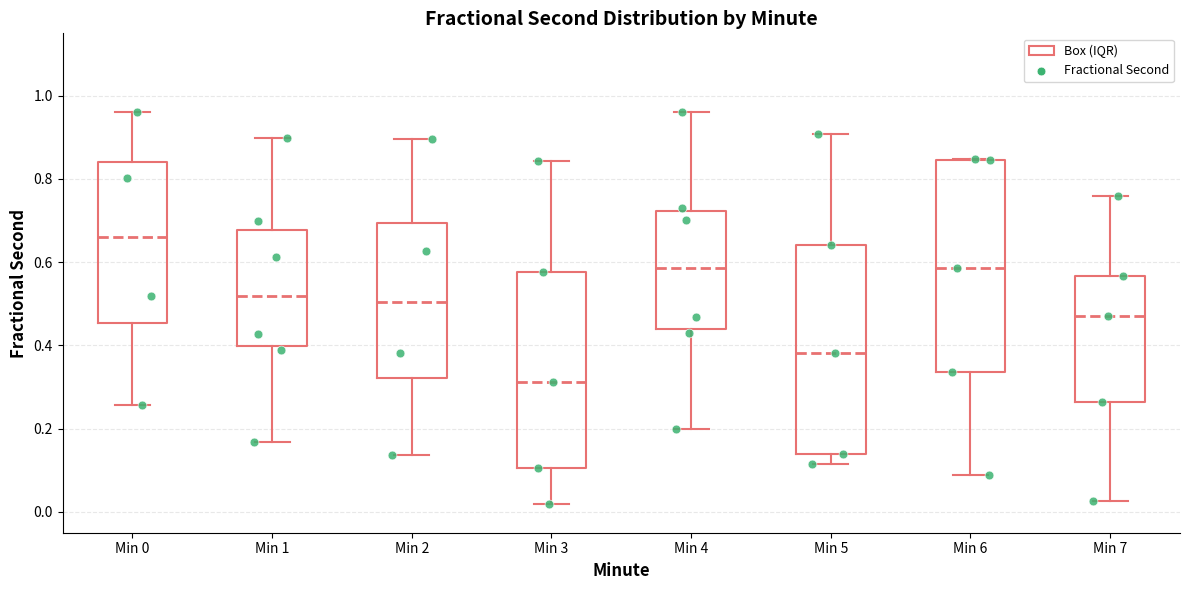

Reading left to right, read every box against the y-axis: the position of its median line, the range the box covers, and the ends of its whiskers. The values are not printed on the chart, so give them approximately, as read against the axis.

Min 0: median 0.66, box 0.46 to 0.84, whiskers 0.26 to 0.96
Min 1: median 0.52, box 0.40 to 0.68, whiskers 0.16 to 0.90
Min 2: median 0.50, box 0.32 to 0.70, whiskers 0.14 to 0.90
Min 3: median 0.32, box 0.10 to 0.58, whiskers 0.02 to 0.84
Min 4: median 0.58, box 0.44 to 0.72, whiskers 0.20 to 0.96
Min 5: median 0.38, box 0.14 to 0.64, whiskers 0.12 to 0.90
Min 6: median 0.58, box 0.34 to 0.84, whiskers 0.08 to 0.84
Min 7: median 0.48, box 0.26 to 0.56, whiskers 0.02 to 0.76